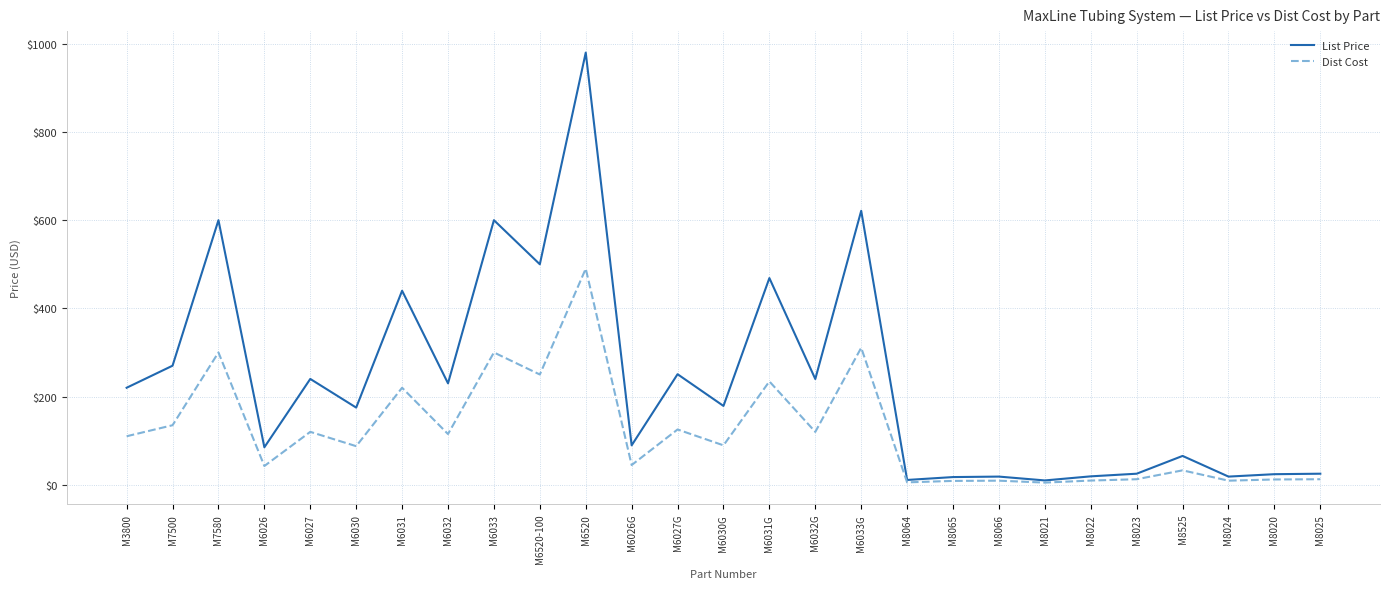

Does the chart display data point markers on the line(s)?

No